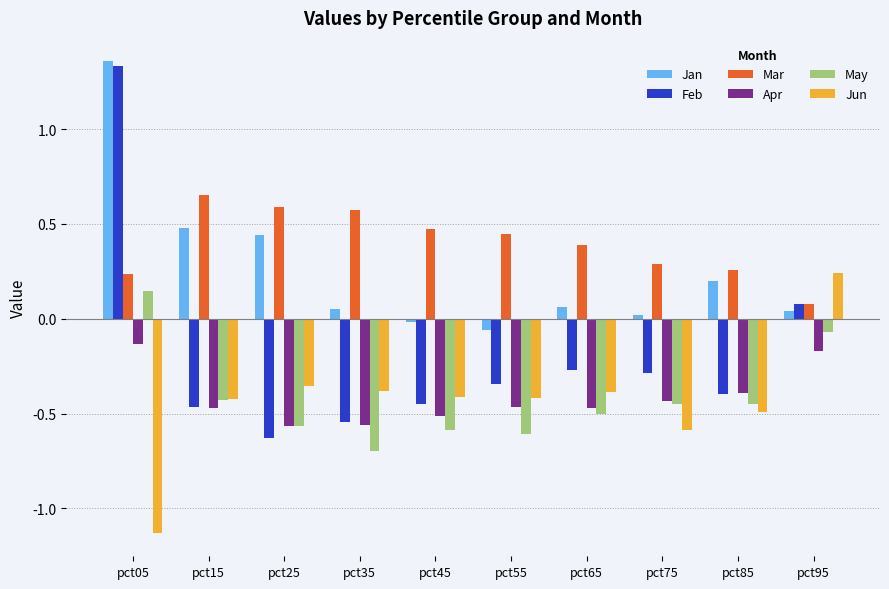

Is the value of Jun at pct05 greater than the value of Jan at pct55?

No